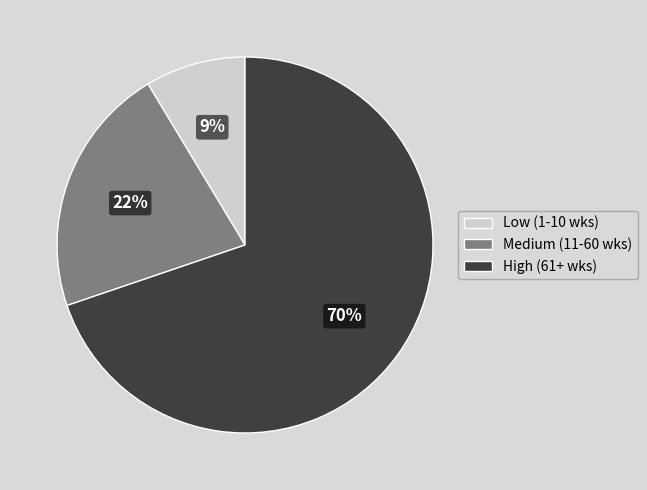

How many segments does this pie chart have?

3